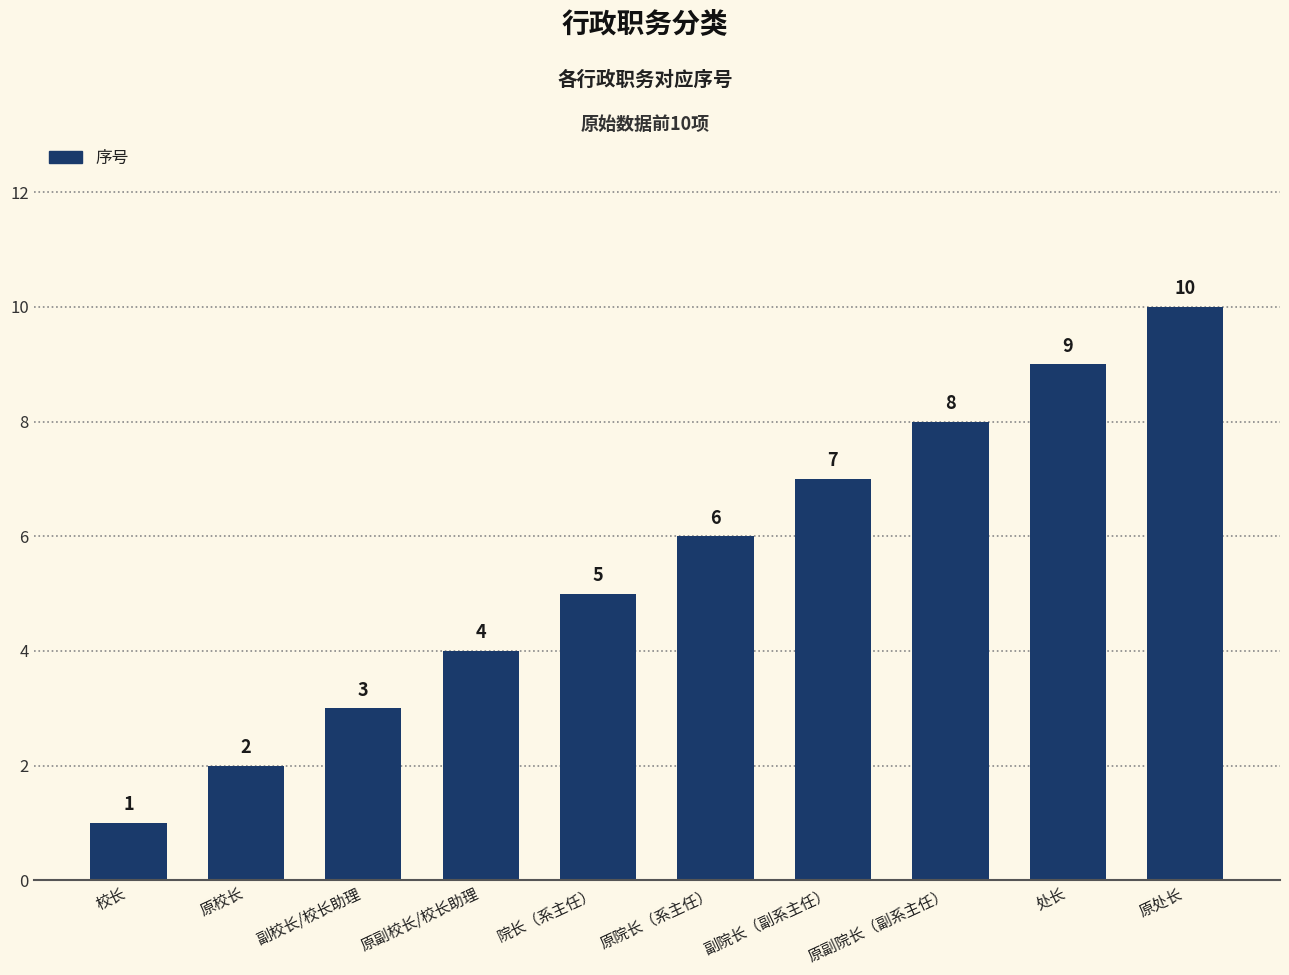

Reading left to right, list all the values displayed in this chart.

校长=1	原校长=2	副校长/校长助理=3	原副校长/校长助理=4	院长（系主任）=5	原院长（系主任）=6	副院长（副系主任）=7	原副院长（副系主任）=8	处长=9	原处长=10